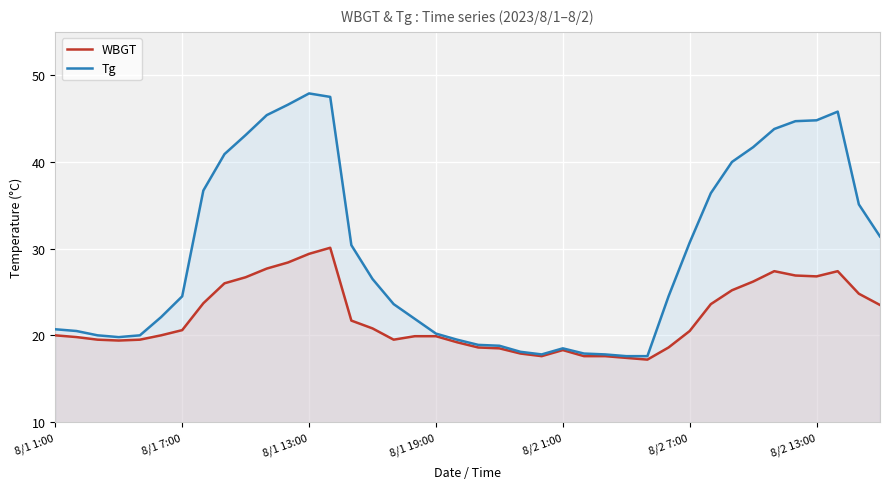

Which category has the highest value across all series?

8/1 13:00